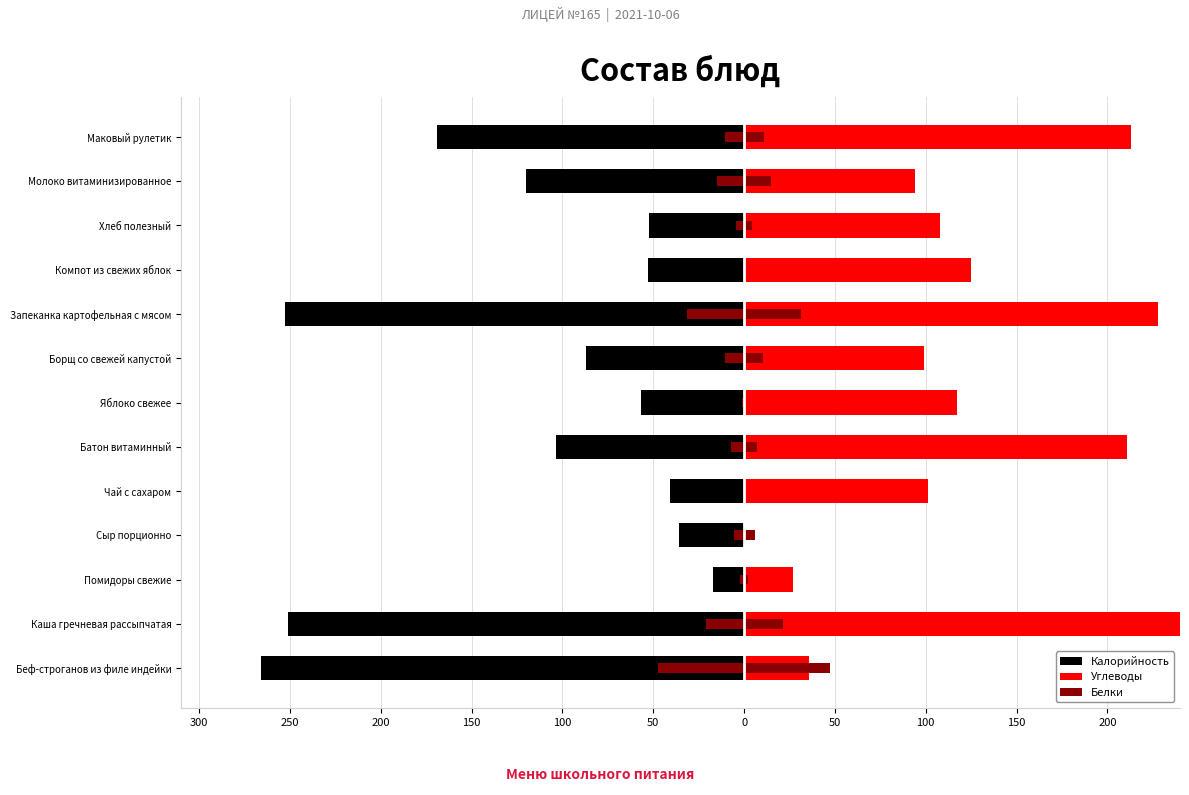

What is the average value of the Калорийность series?

-115.9